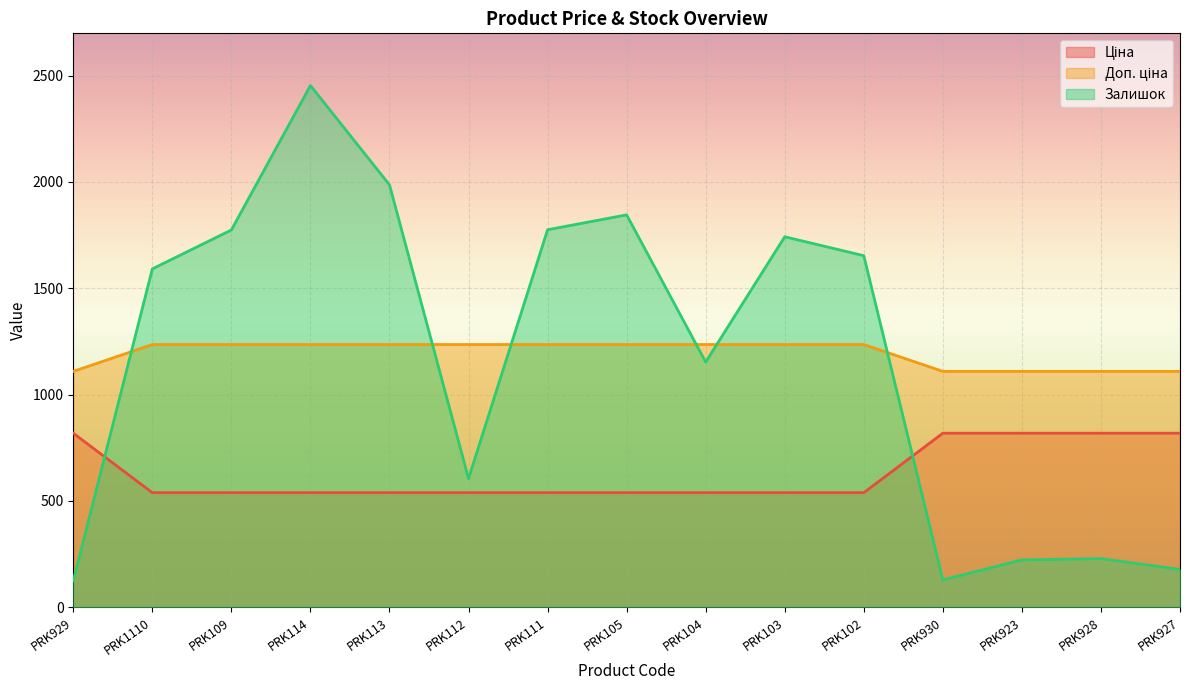

Where does the Ціна series first go above 1235?

PRK1110